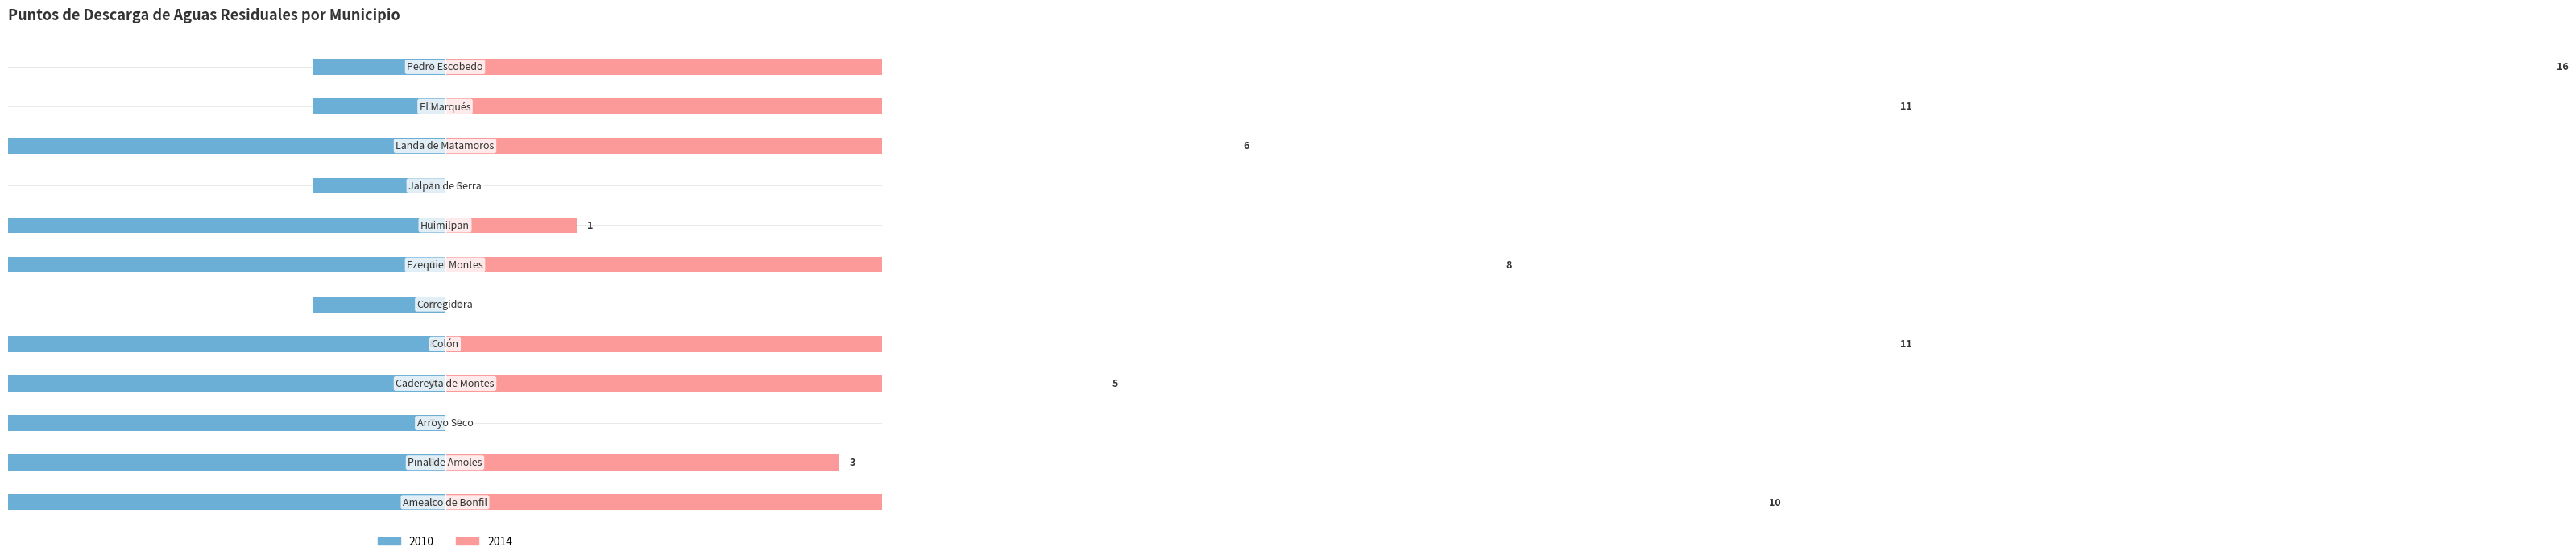

What is the sum of the 2010 values at Colón and Huimilpan?

-93.8